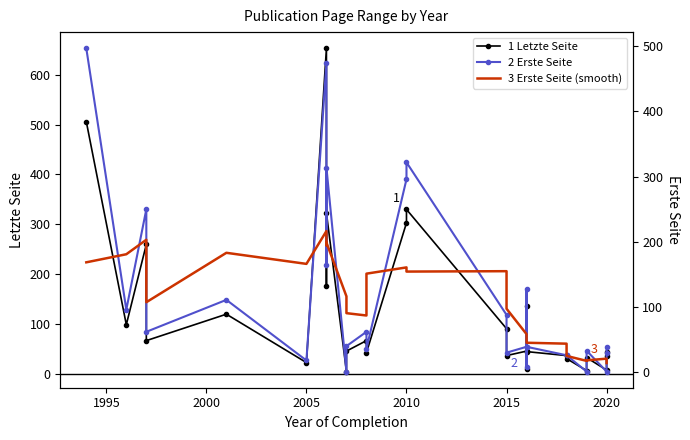

True or false: Letzte Seite has more than 0 interior local peaks.

True